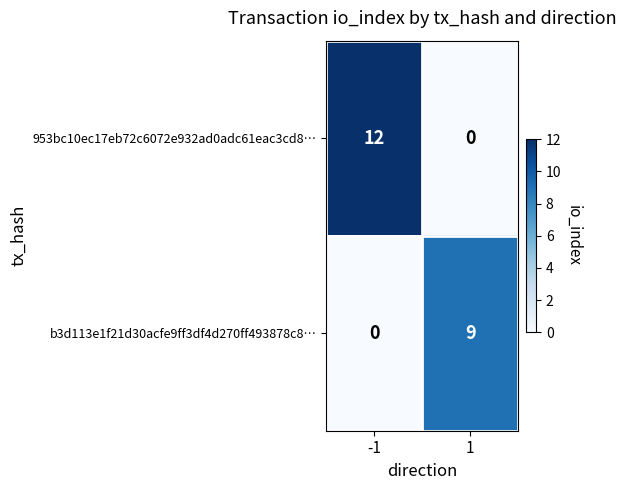

At -1, list the series in order from smallest to largest.

b3d113e1f21d30acfe9ff3df4d270ff493878c8…, 953bc10ec17eb72c6072e932ad0adc61eac3cd8…